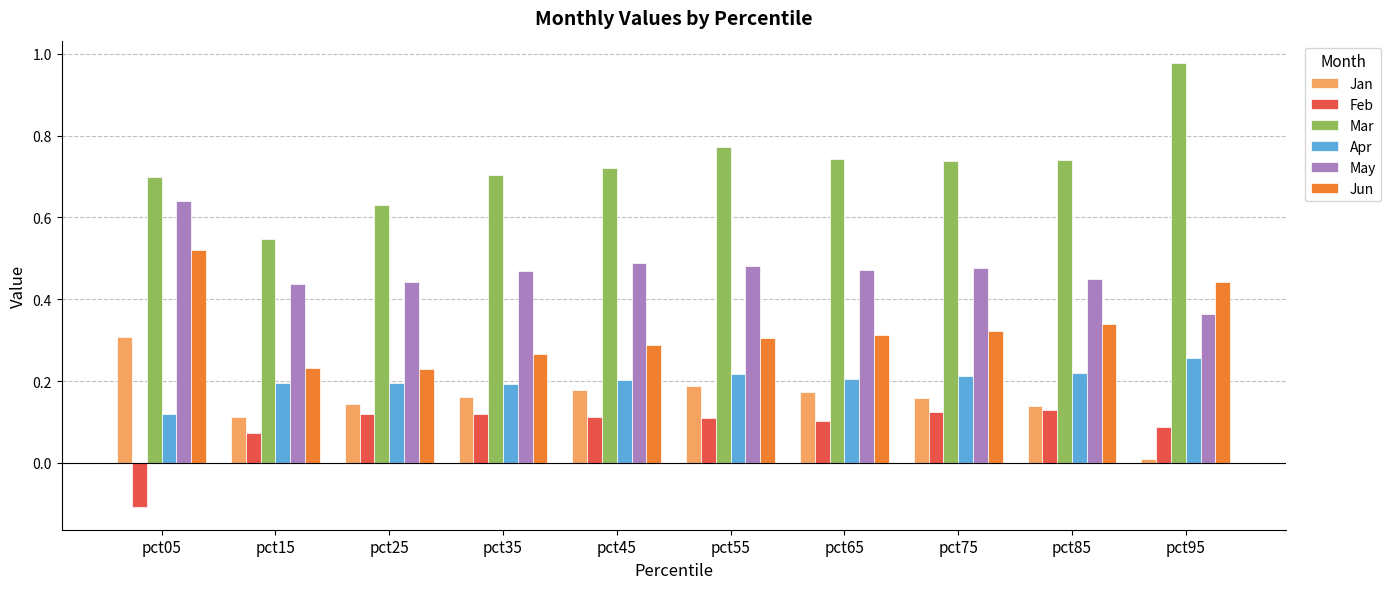

Which series has the largest total across all categories?

Mar